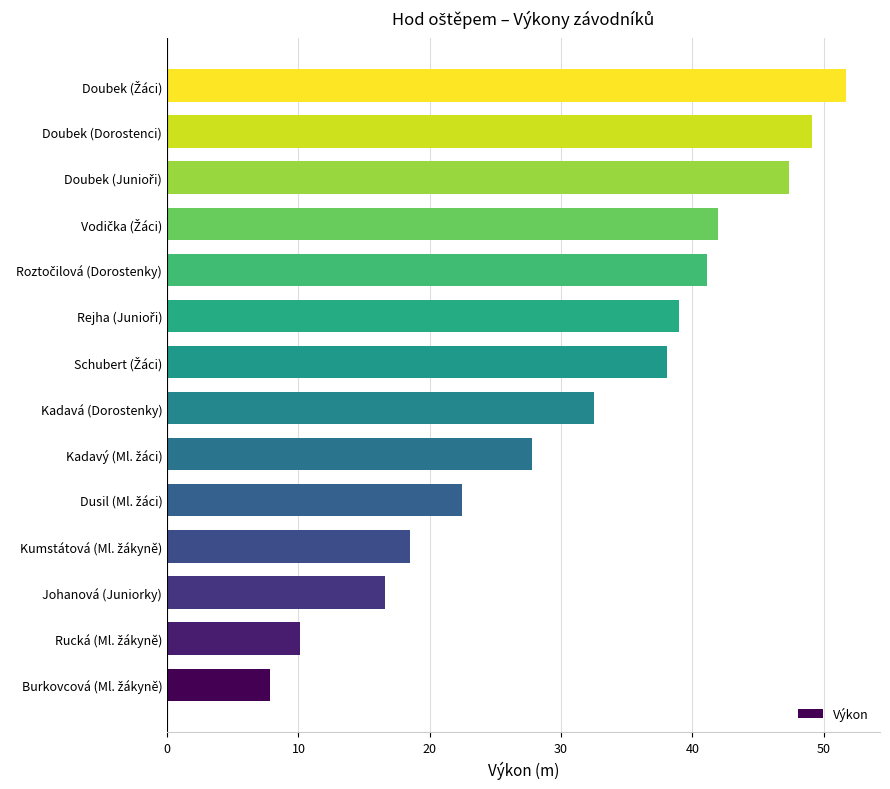

What is the difference between the maximum and second lowest values?

41.6